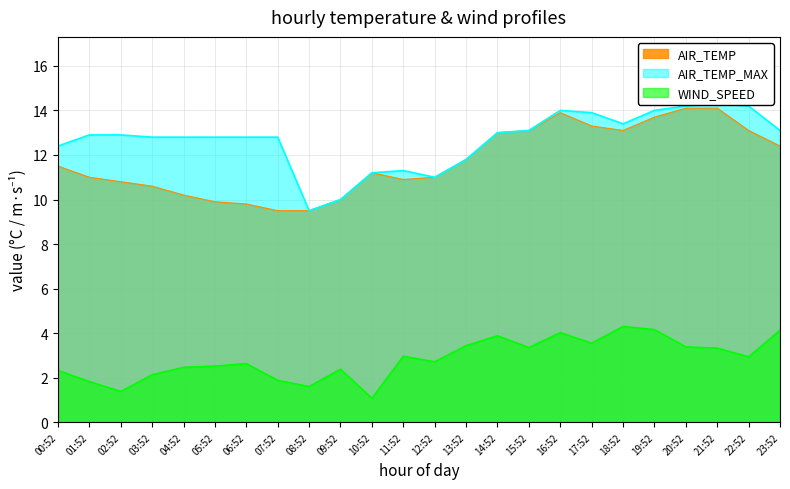

True or false: AIR_TEMP has more than 0 interior local peaks.

True